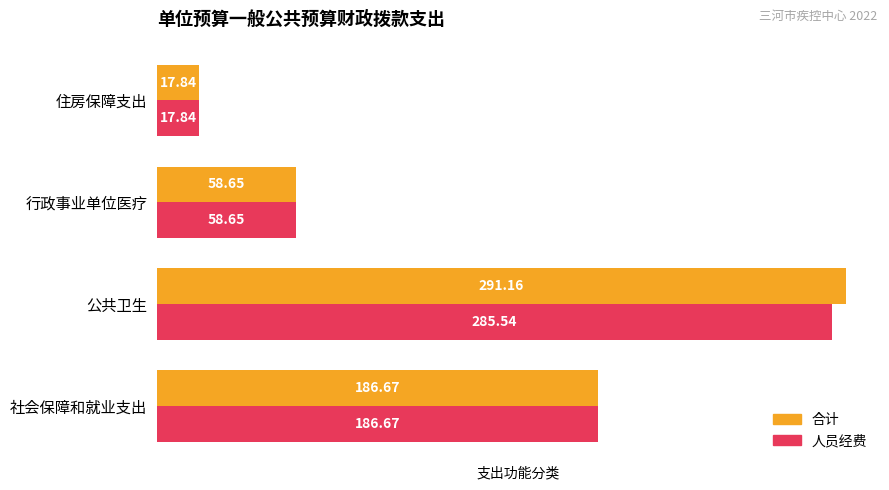

At which category is the sum across all series the highest?

公共卫生